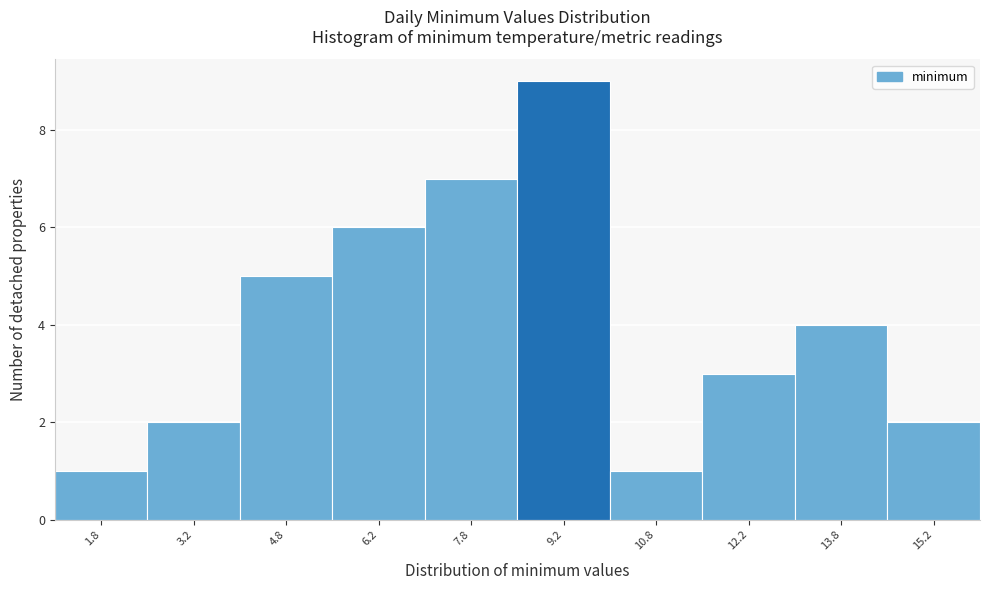

How tall is the bar that spans 7.0 to 8.5 on the x-axis? Neither the bar edges nor the heights are printed on the chart, so give them approximately, as read against the axes.

7